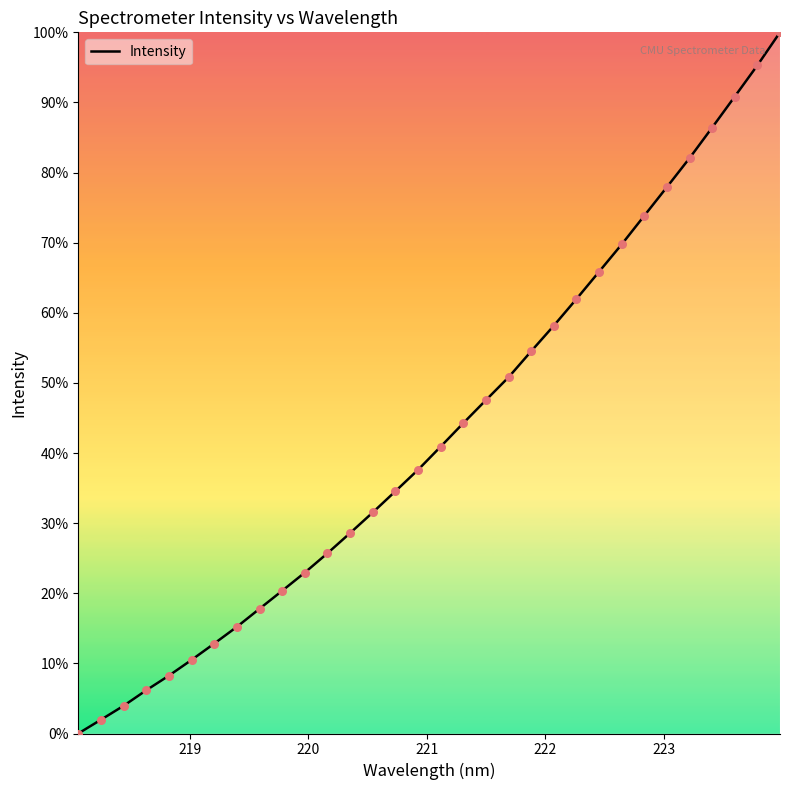

Does the chart have visible grid lines?

No